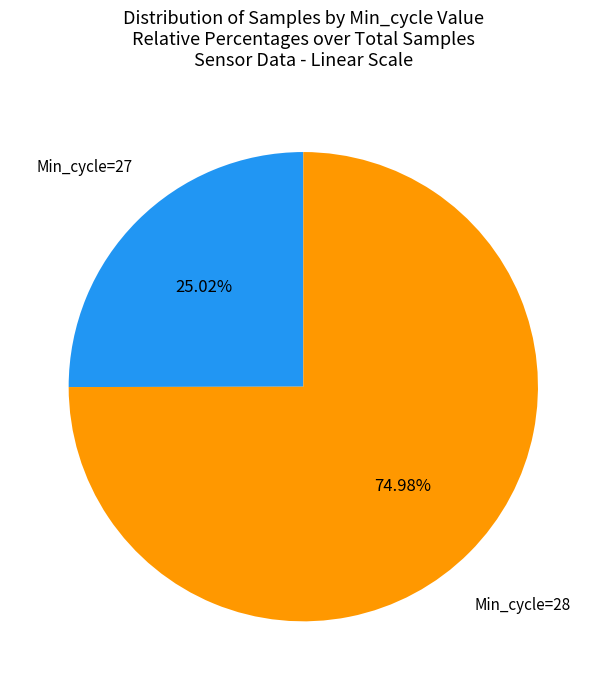

To the nearest percent, what is the average slice percentage?

50%